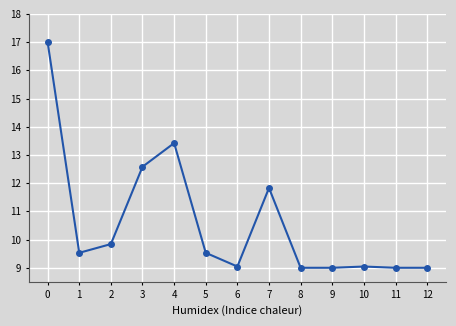

The chart shows a value of 12.6 at 5. True or false?

False